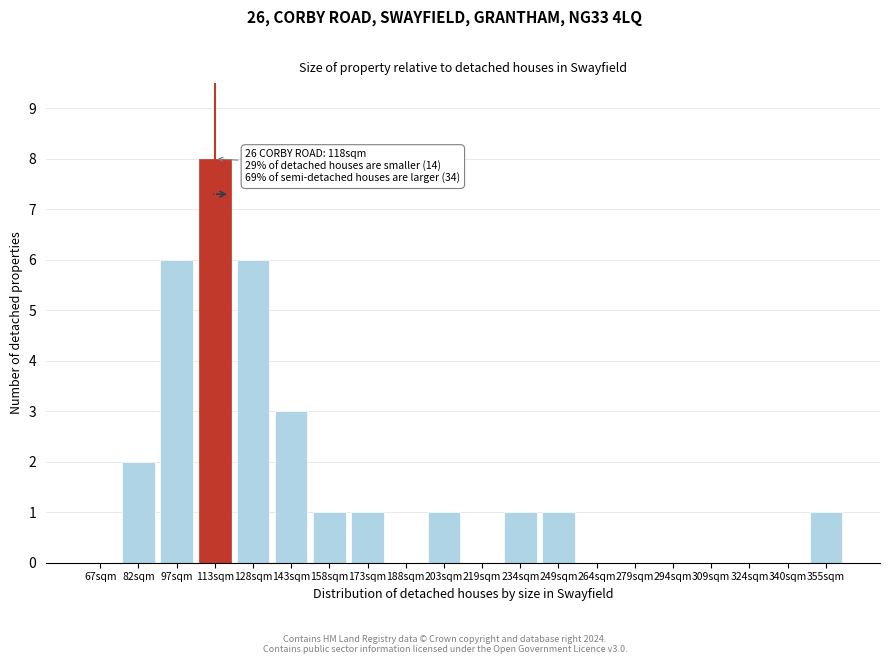

Reading left to right, extract all data points from this chart.

67sqm=0	82sqm=2	97sqm=6	113sqm=8	128sqm=6	143sqm=3	158sqm=1	173sqm=1	188sqm=0	203sqm=1	219sqm=0	234sqm=1	249sqm=1	264sqm=0	279sqm=0	294sqm=0	309sqm=0	324sqm=0	340sqm=0	355sqm=1